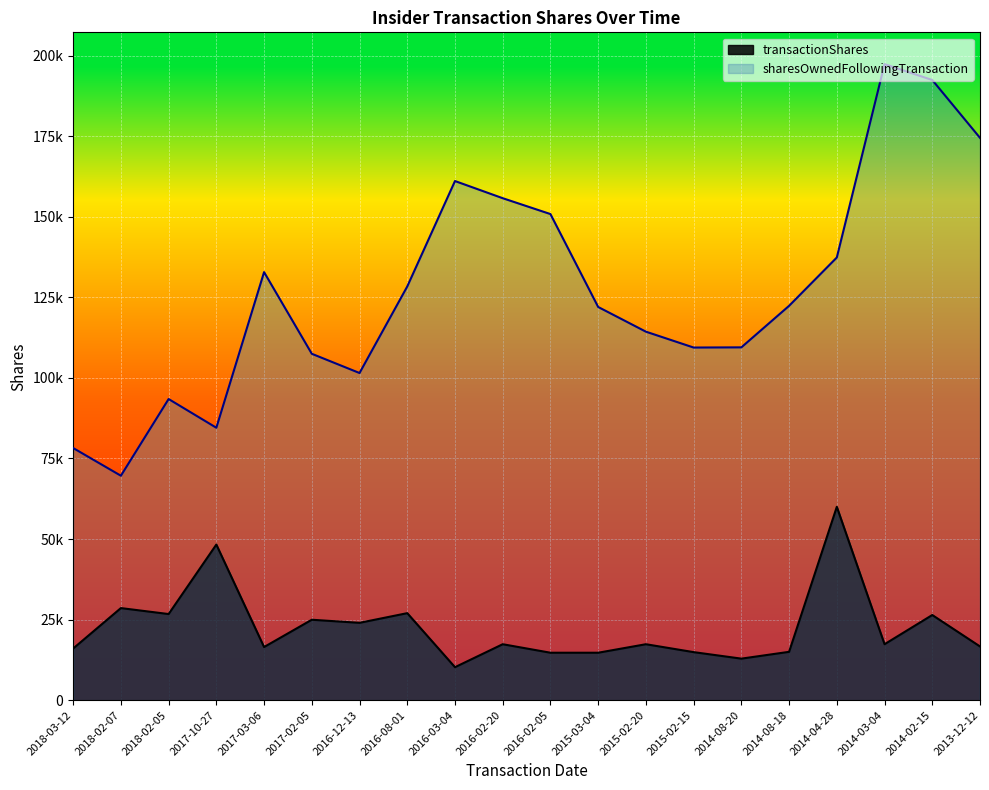

At which label is transactionShares closest to 35117?

2018-02-07